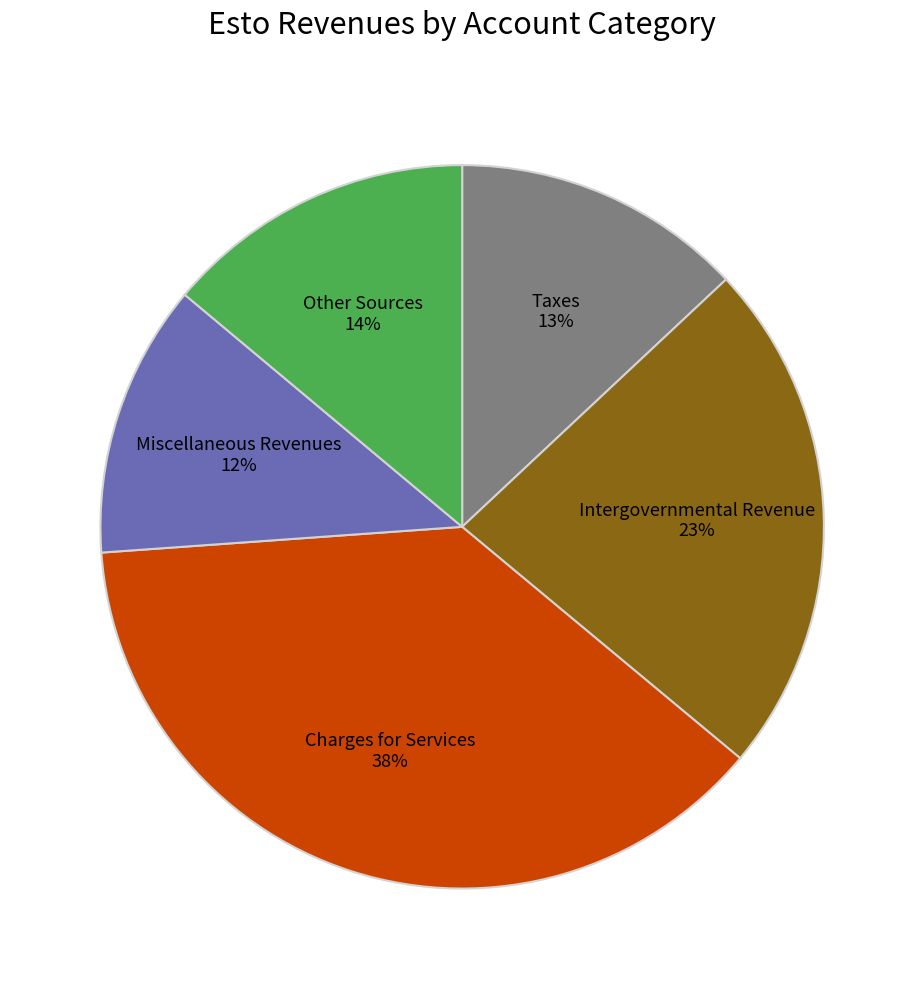

Is there a majority slice in this chart?

No